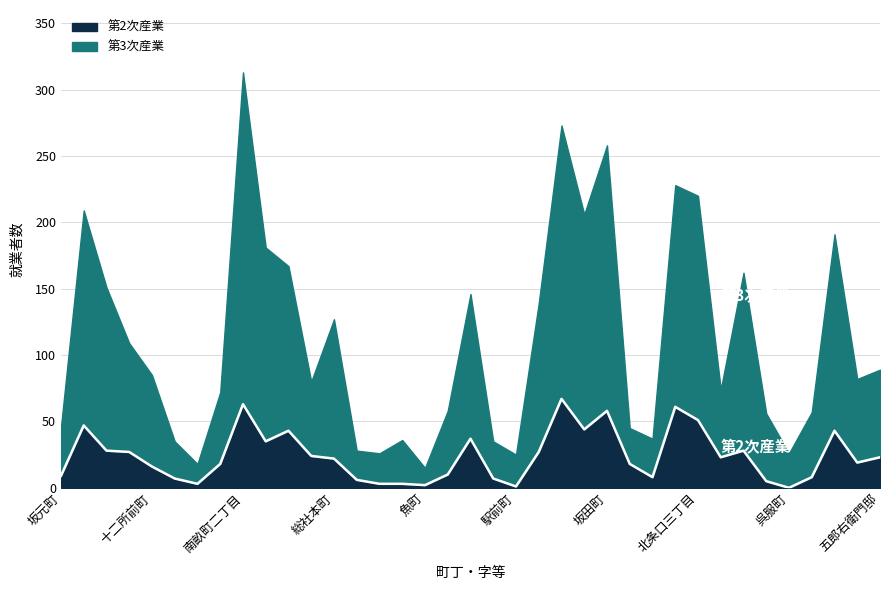

Reading right to left, transcribe all the data shown in this chart.

23	19	43	8	0	5	28	23	51	61	8	18	58	44	67	27	1	7	37	10	2	3	3	6	22	24	43	35	63	18	3	7	16	27	28	47	9